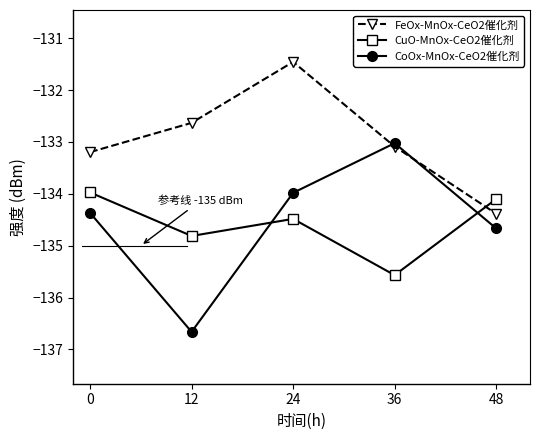

Which series ends up on top after the final intersection of CuO-MnOx-CeO2催化剂 and FeOx-MnOx-CeO2催化剂?

CuO-MnOx-CeO2催化剂